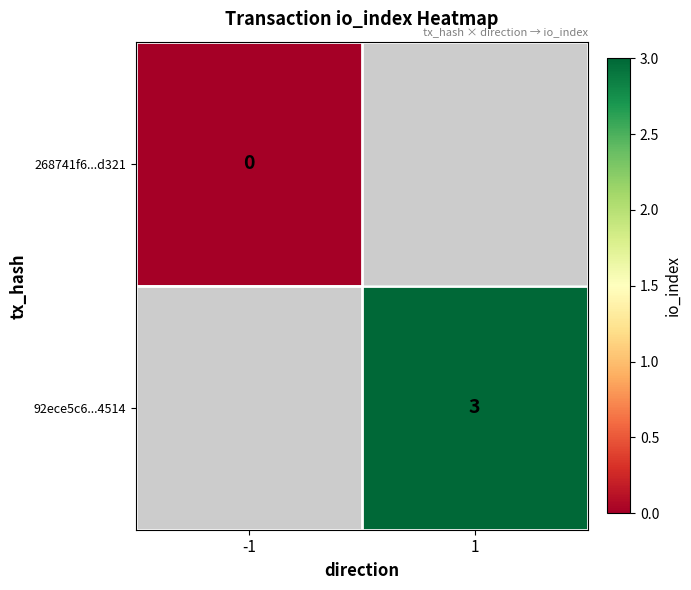

Is the value of 92ece5c6...4514 at 1 greater than the value of 268741f6...d321 at -1?

Yes